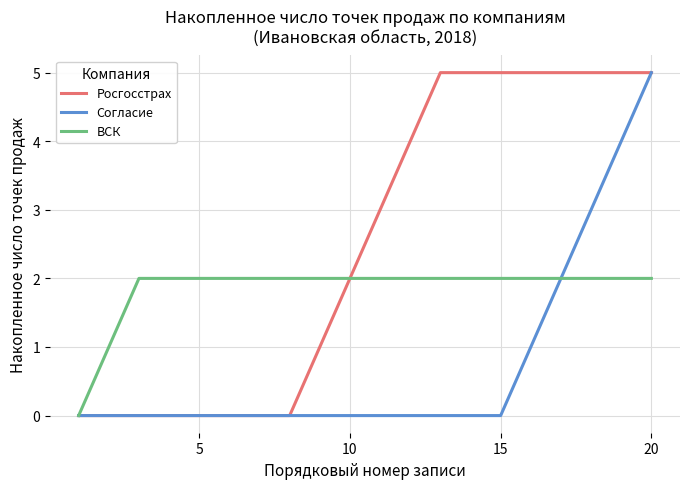

What is the highest value of the Росгосстрах series?

5